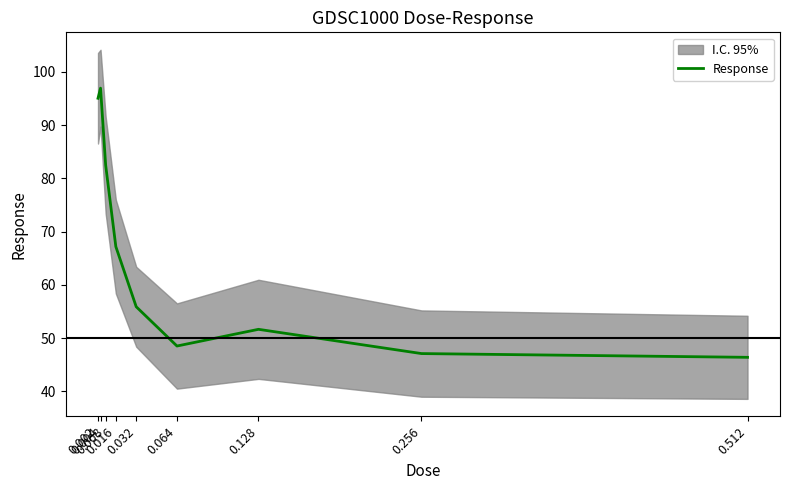

Which category has the lowest value across all series?

0.512